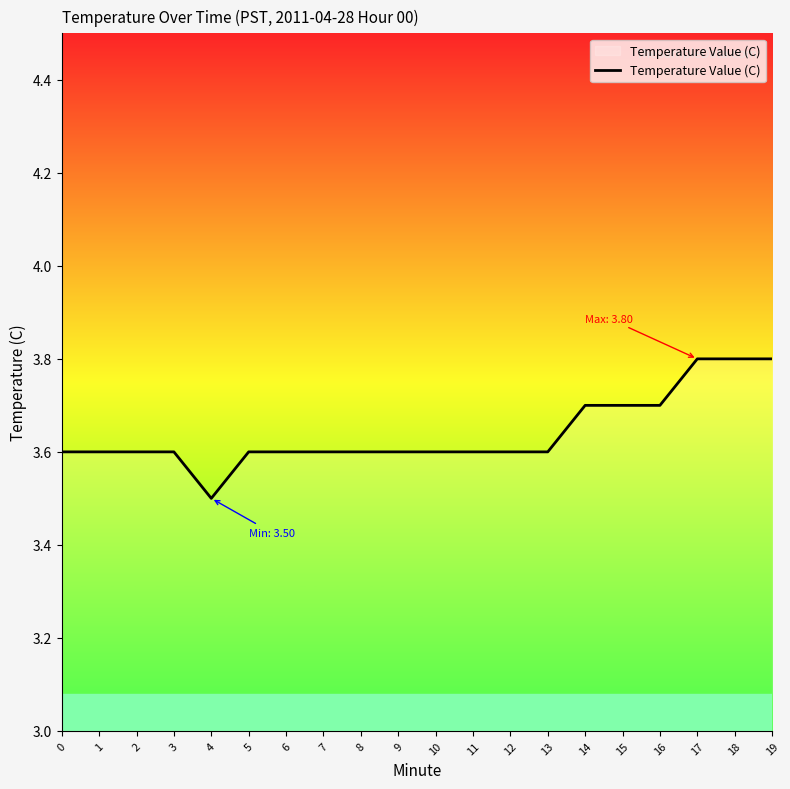

What is the difference between the values at 1 and 4?

0.1